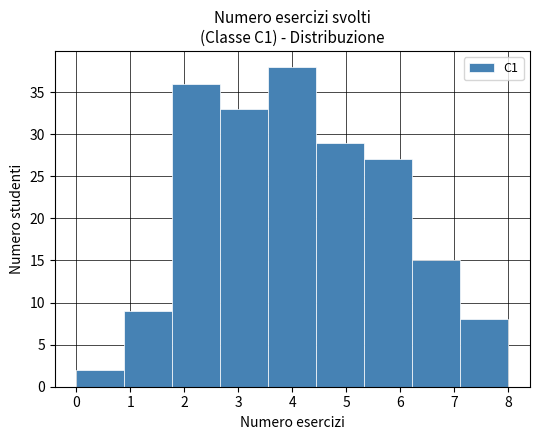

How tall is the bar that spans 2.7 to 3.6 on the x-axis? Neither the bar edges nor the heights are printed on the chart, so give them approximately, as read against the axes.

33